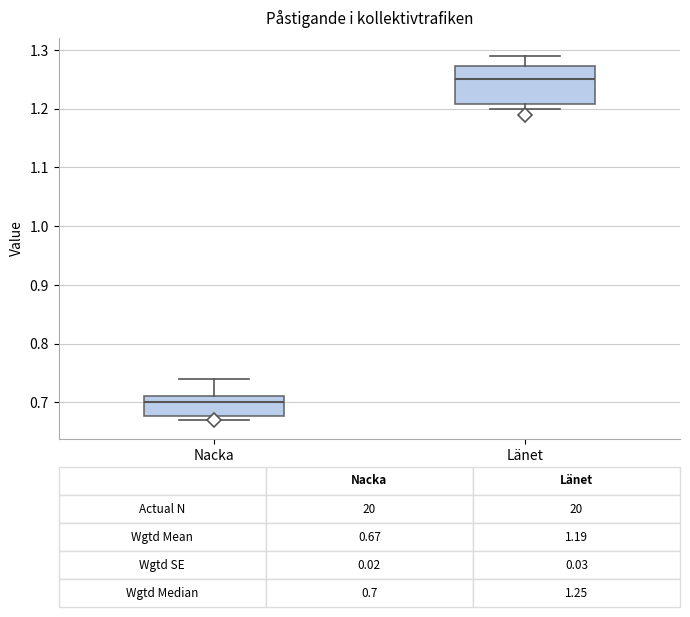

Which box's median line is the lowest?

Nacka